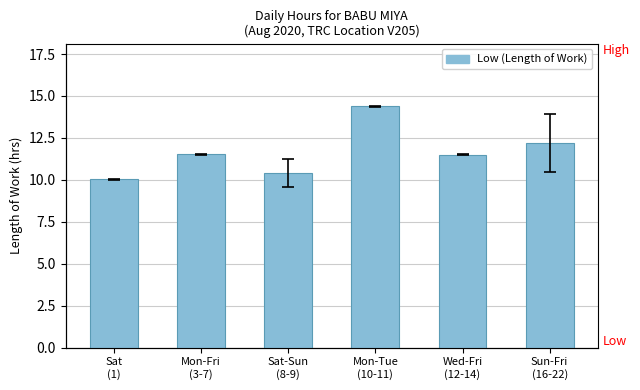

What is the approximate value at Sat-Sun
(8-9)?

10.4